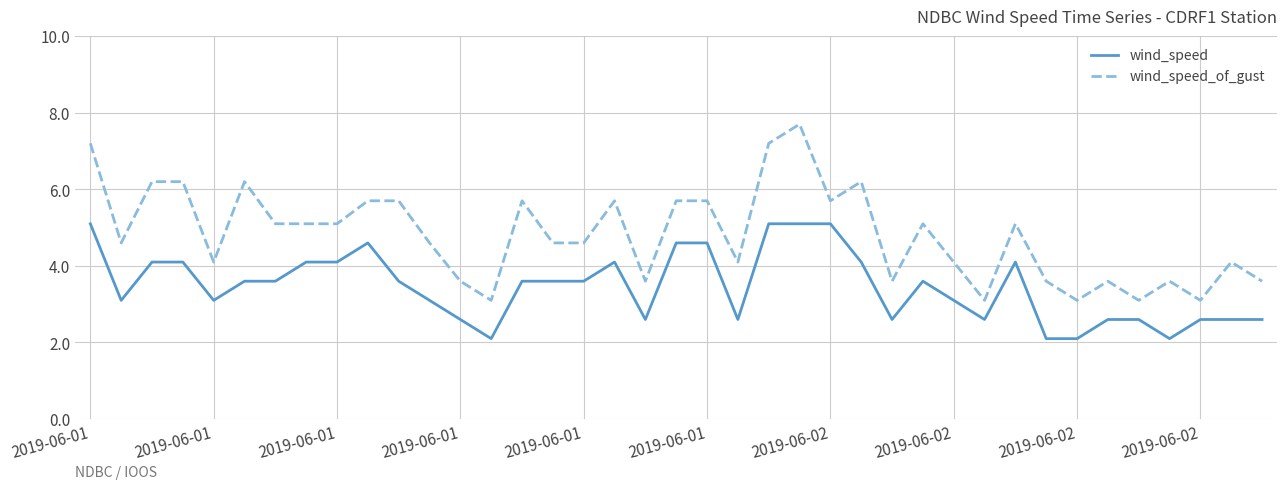

True or false: wind_speed and wind_speed_of_gust cross at least once.

False